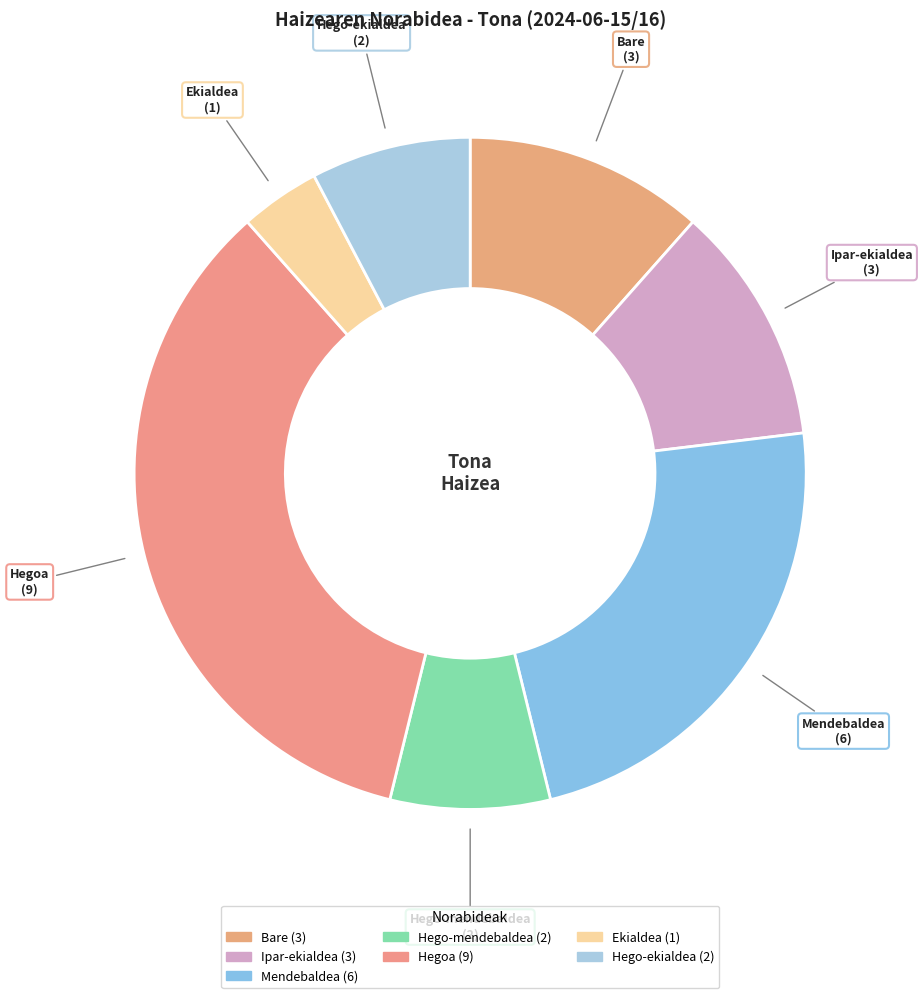

How many segments does this pie chart have?

7